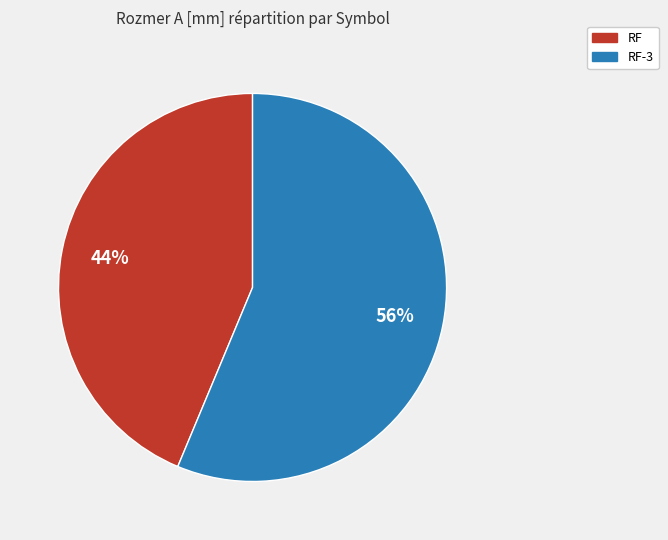

Which category accounts for the majority?

RF-3